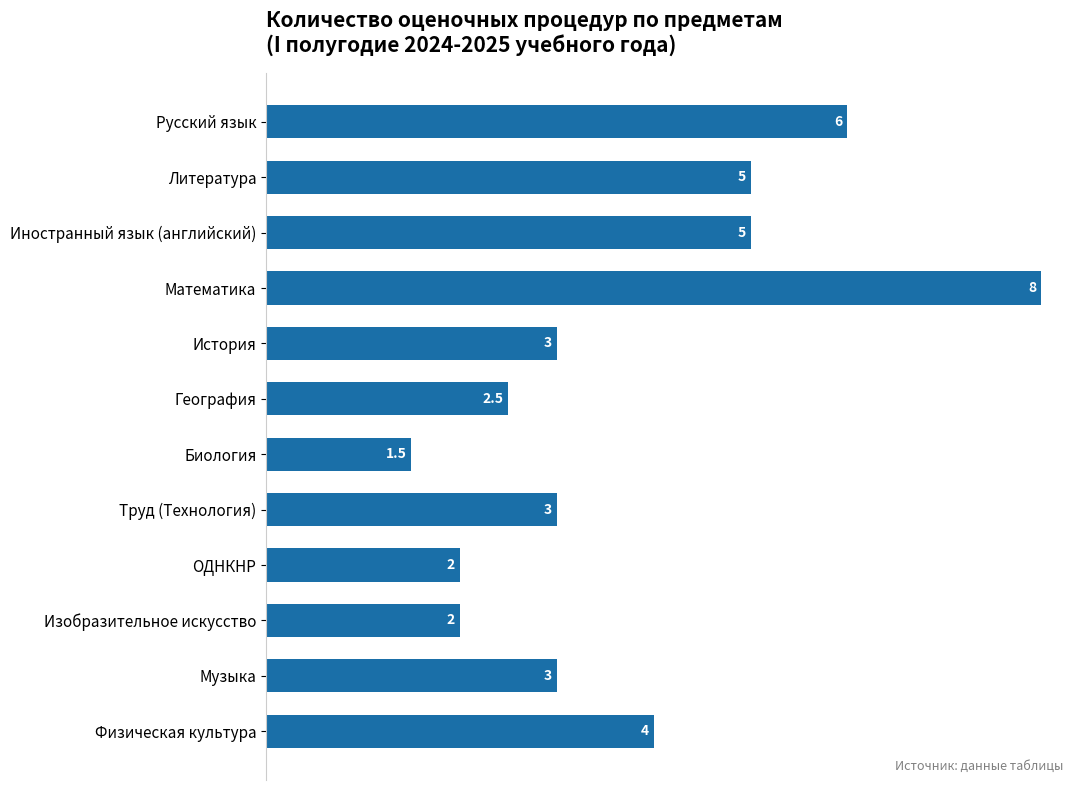

Approximately how many times larger is the value at Труд (Технология) compared to Музыка?

1.0